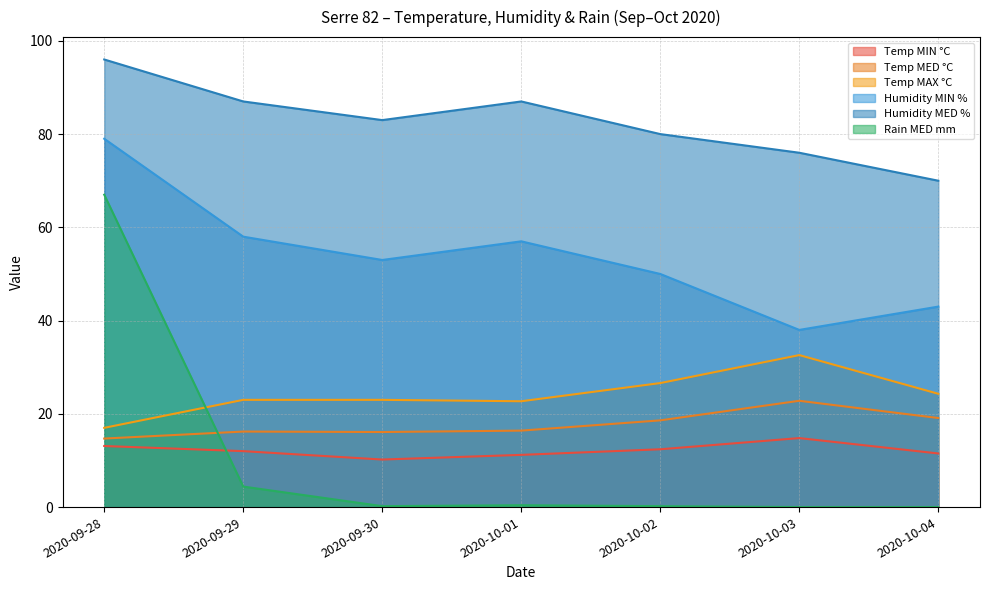

Between 2020-10-04 and 2020-10-01, which is larger?

2020-10-04